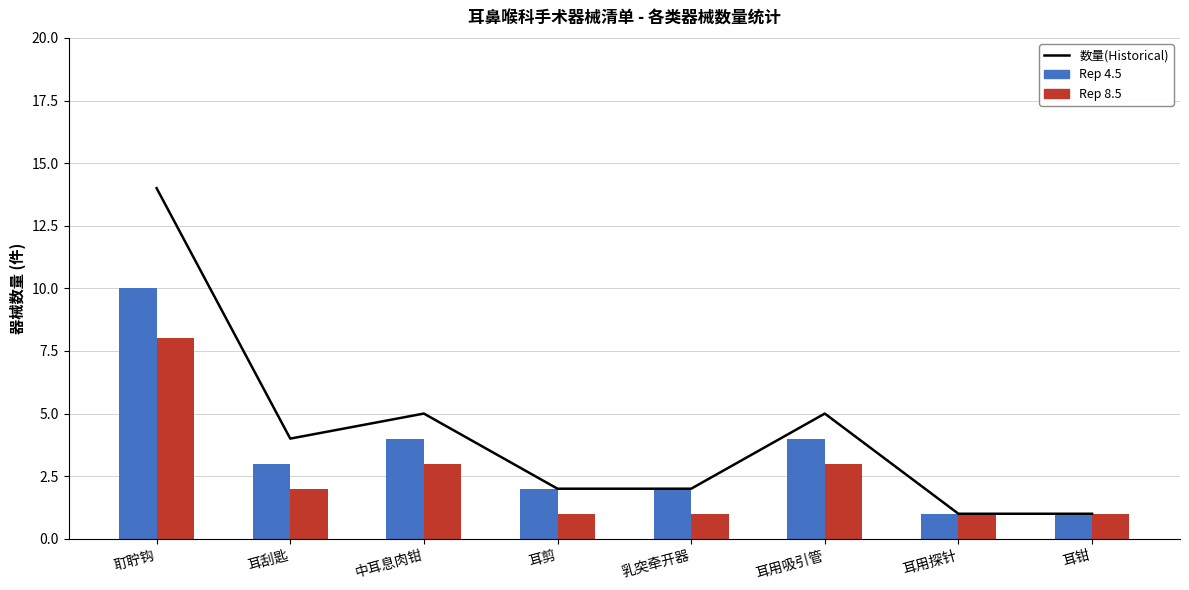

What is the total value across all series at 耳用吸引管?

12